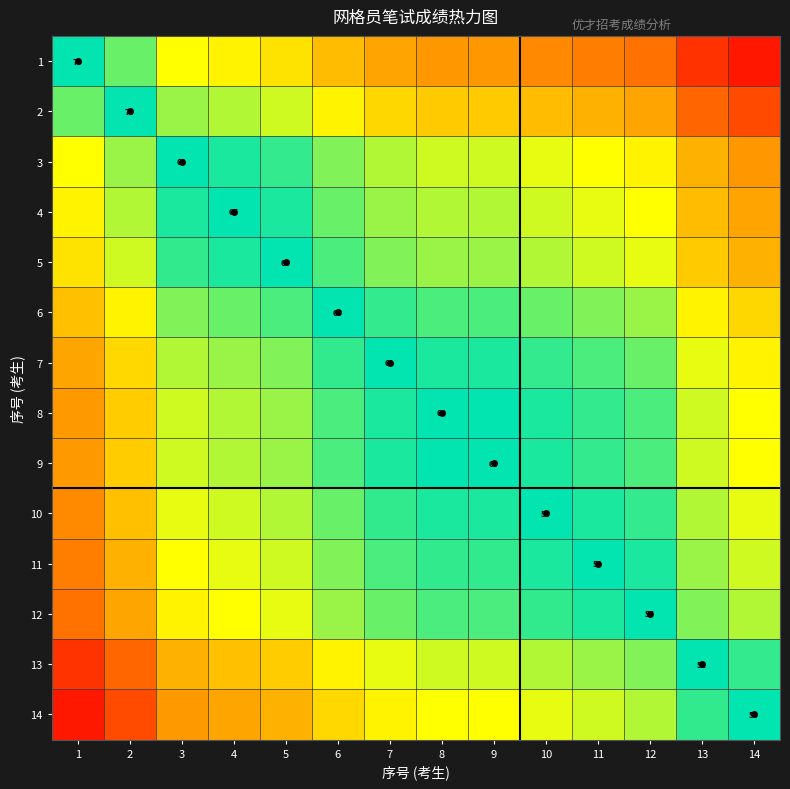

What is the difference between the highest and lowest values at 7?

28